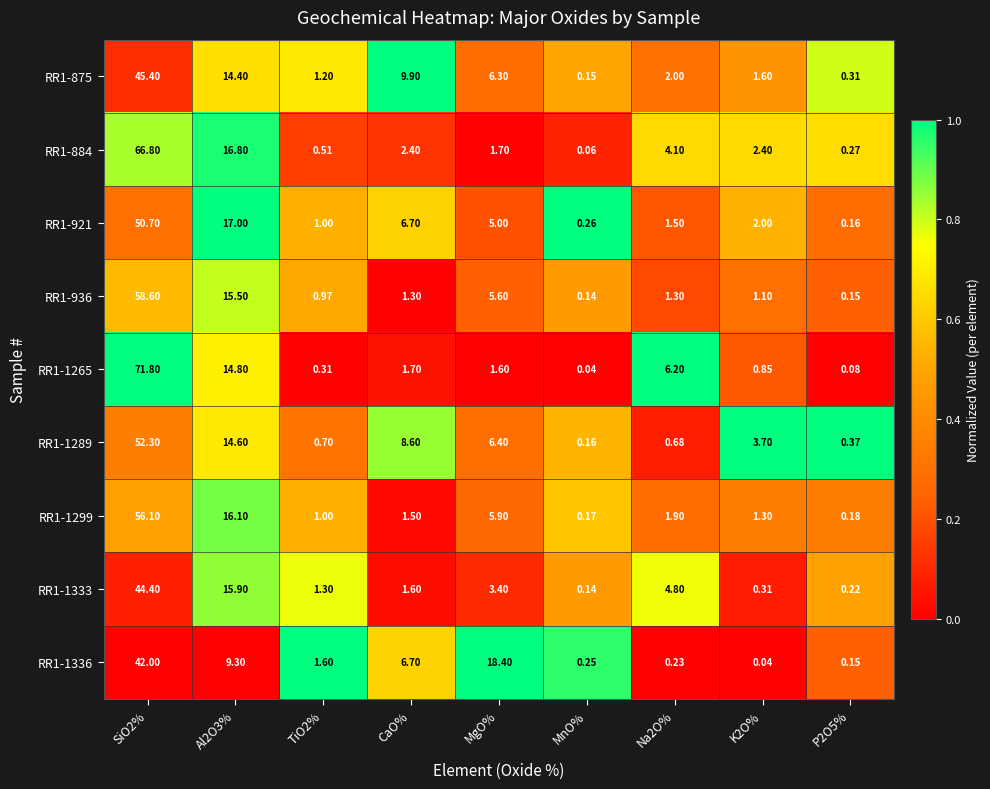

Which series has the largest total across all categories?

RR1-1265